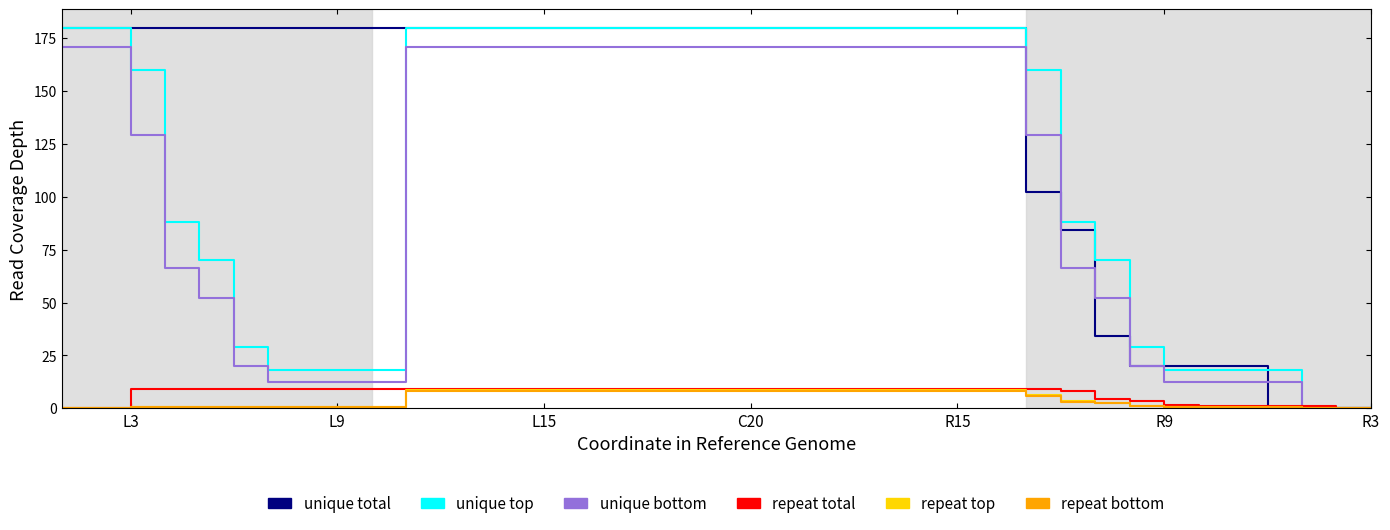

What is the highest value of the repeat bottom series?

8.2